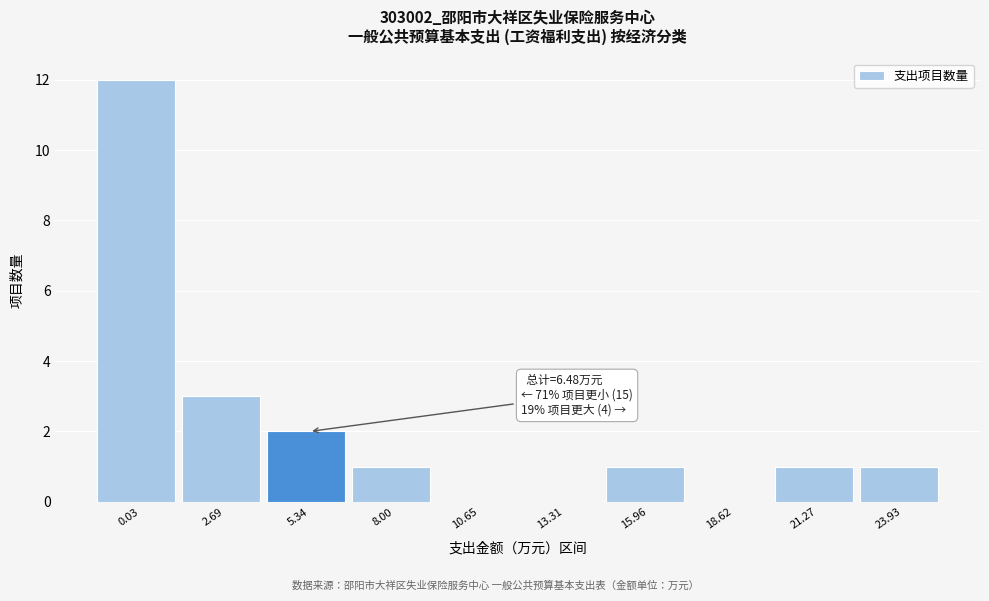

Reading right to left, what are all the values shown in this chart?

23.93=1	21.27=1	18.62=0	15.96=1	13.31=0	10.65=0	8.00=1	5.34=2	2.69=3	0.03=12